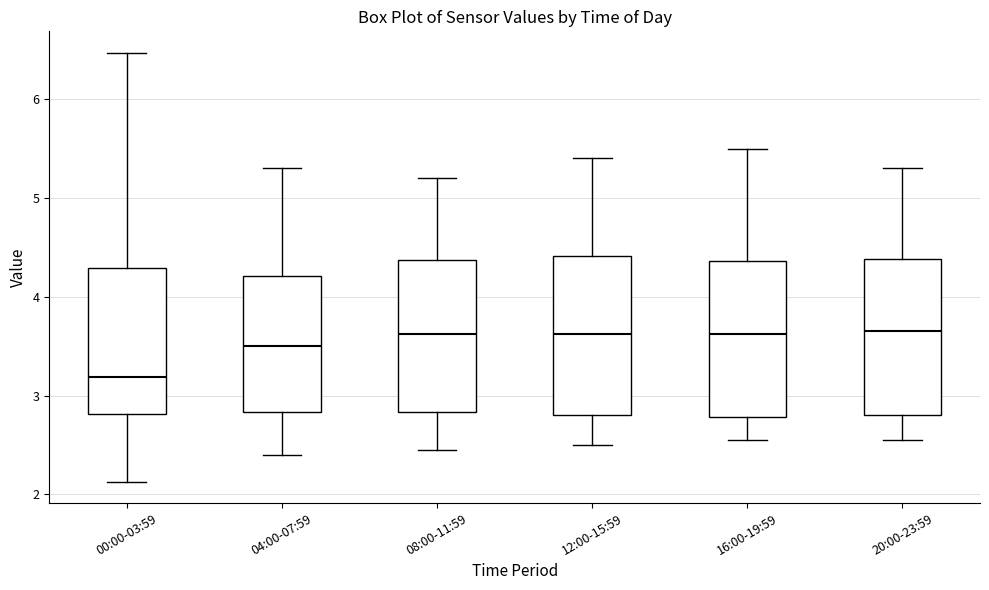

Reading left to right, read every box against the y-axis: the position of its median line, the range the box covers, and the ends of its whiskers. The values are not printed on the chart, so give them approximately, as read against the axis.

00:00-03:59: median 3.2, box 2.8 to 4.3, whiskers 2.1 to 6.5
04:00-07:59: median 3.5, box 2.8 to 4.2, whiskers 2.4 to 5.3
08:00-11:59: median 3.6, box 2.8 to 4.4, whiskers 2.5 to 5.2
12:00-15:59: median 3.6, box 2.8 to 4.4, whiskers 2.5 to 5.4
16:00-19:59: median 3.6, box 2.8 to 4.4, whiskers 2.6 to 5.5
20:00-23:59: median 3.7, box 2.8 to 4.4, whiskers 2.6 to 5.3